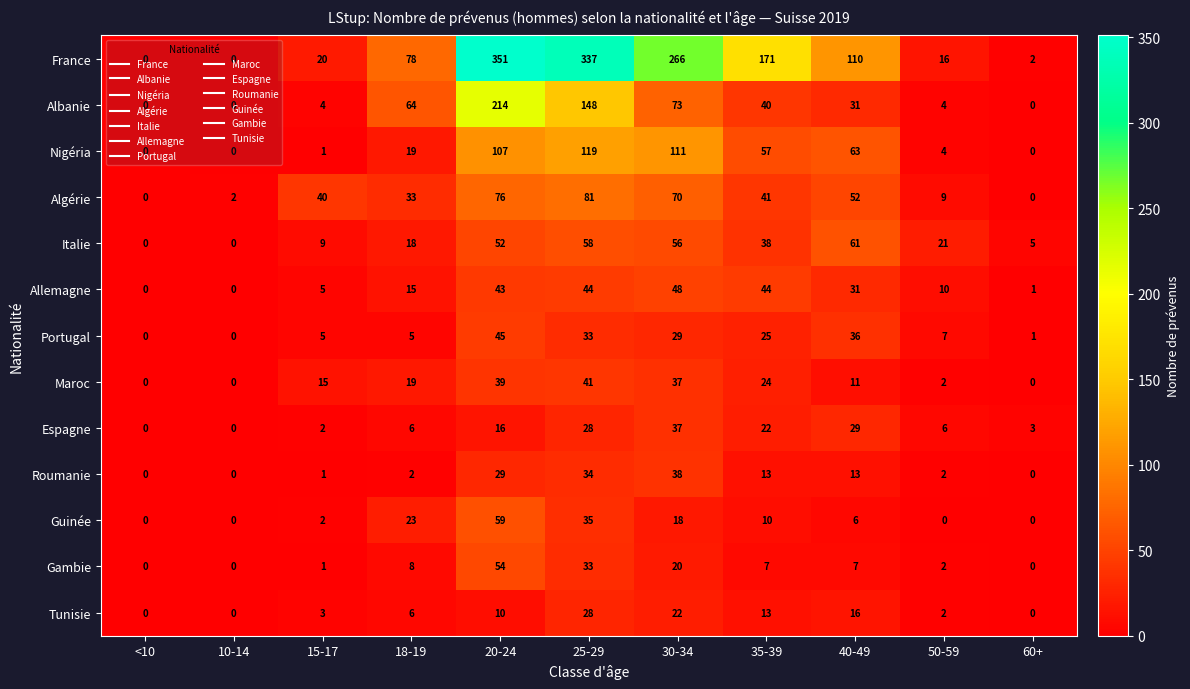

Which series has the widest spread of values?

France